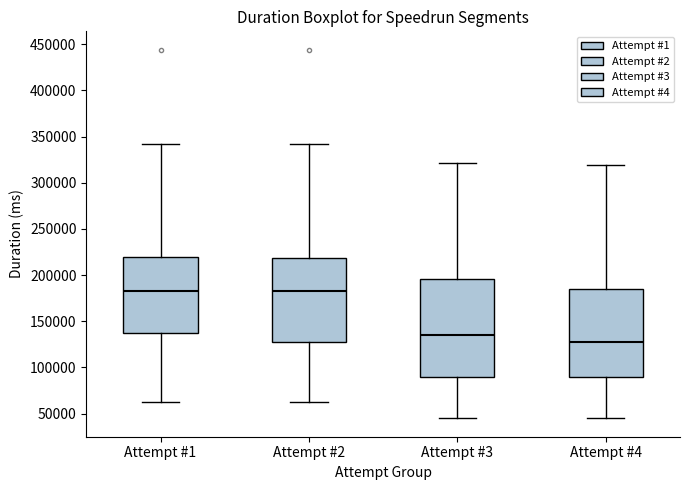

Where does the upper whisker of the box for Attempt #3 end on the y-axis? The values are not printed on the chart, so give them approximately, as read against the axis.

320000